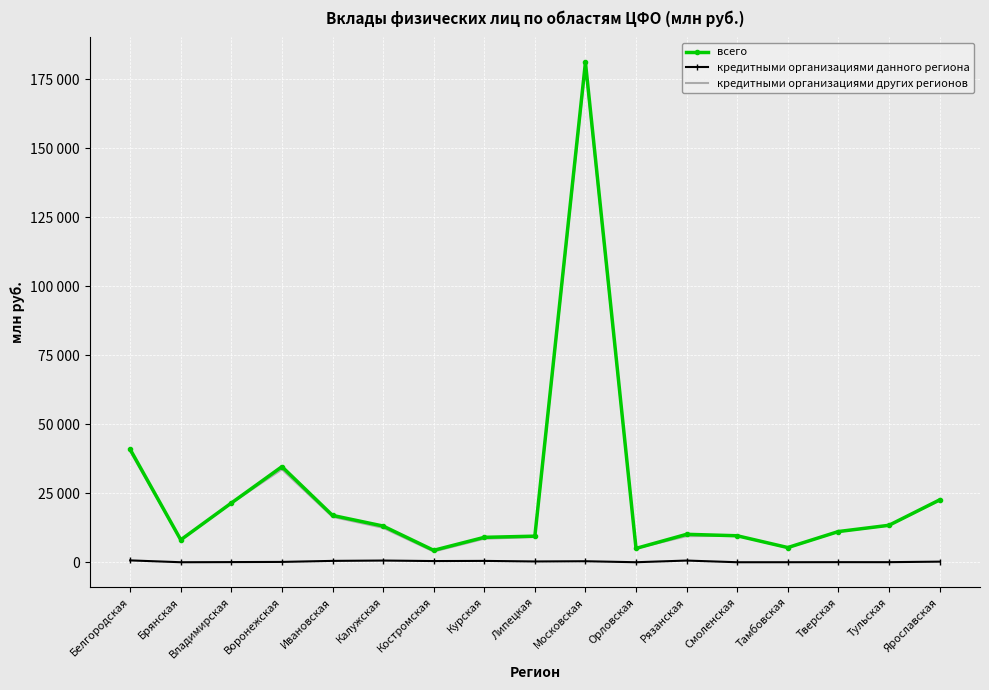

Reading left to right, list all the values displayed in this chart.

всего: 40894	8107	21444	34621	16967	13112	4315	9018	9442	181075	5008	10114	9588	5318	11115	13383	22570
кредитными организациями данного региона: 666	0	53	114	488	608	425	483	277	361	0	606	0	8	32	27	209
кредитными организациями других регионов: 40193	8085	21361	33668	16450	12471	3877	8520	9129	179614	4996	9458	9570	5235	11065	13308	22327